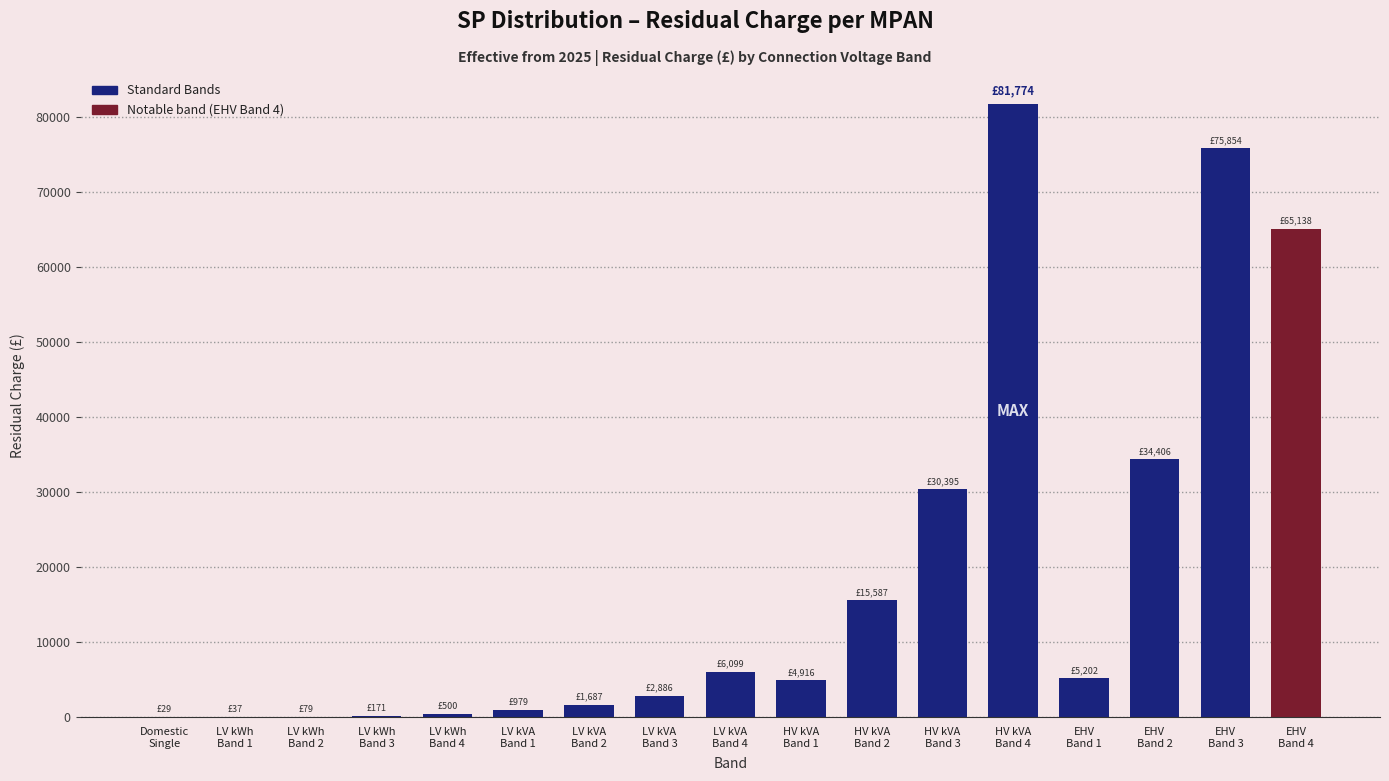

What is the greatest value displayed?

81773.9